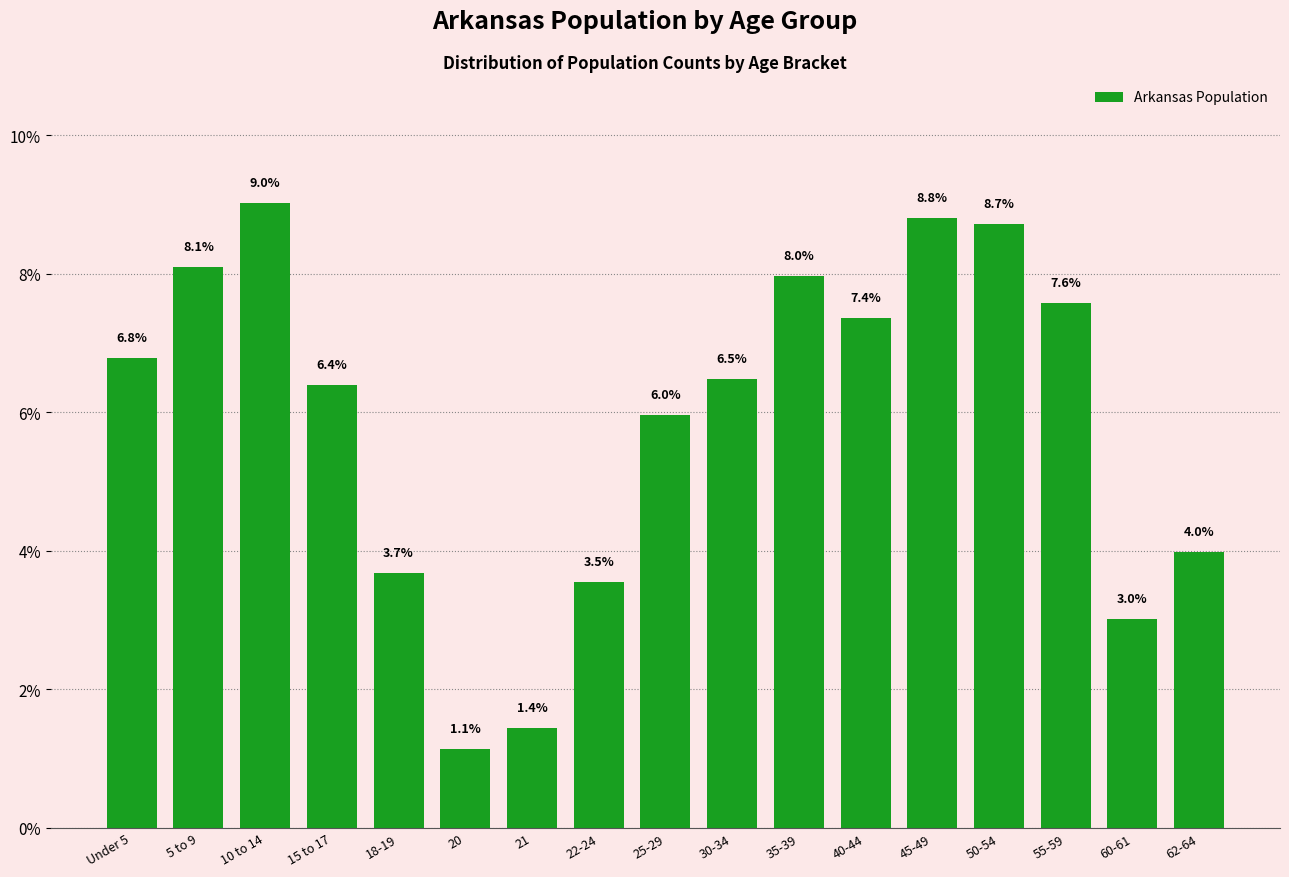

Reading left to right, extract all data points from this chart.

6.8	8.1	9.0	6.4	3.7	1.1	1.4	3.5	6.0	6.5	8.0	7.4	8.8	8.7	7.6	3.0	4.0